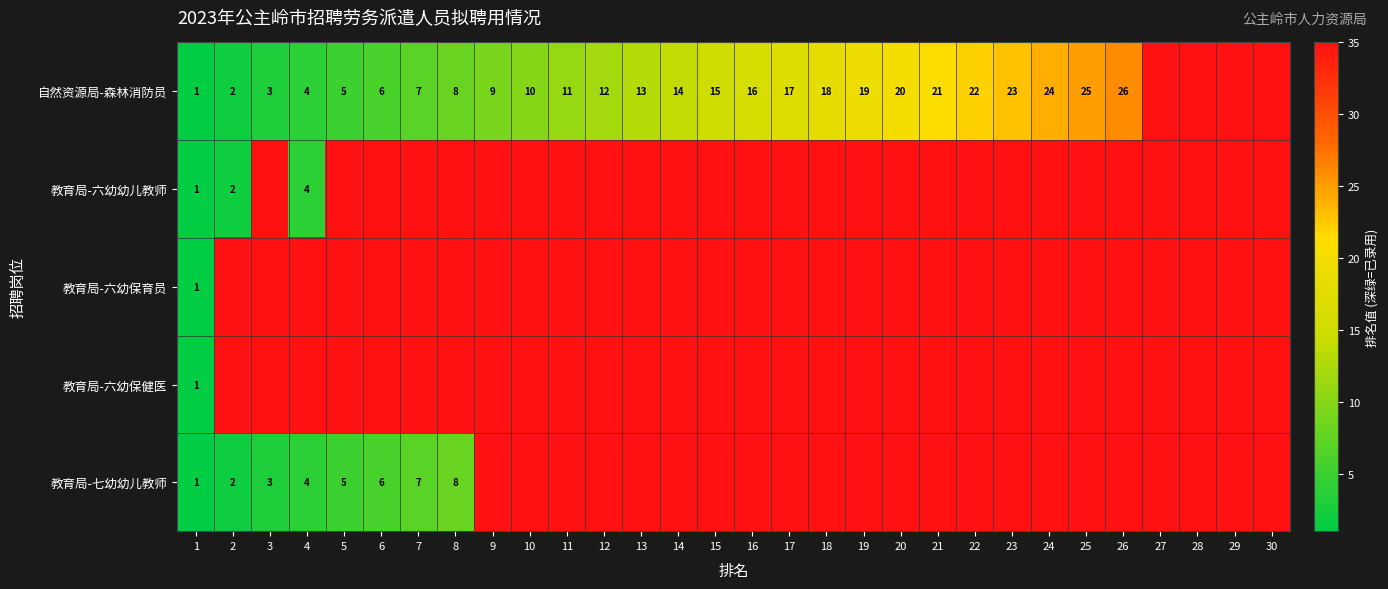

Between 25 and 15, which is larger?

25